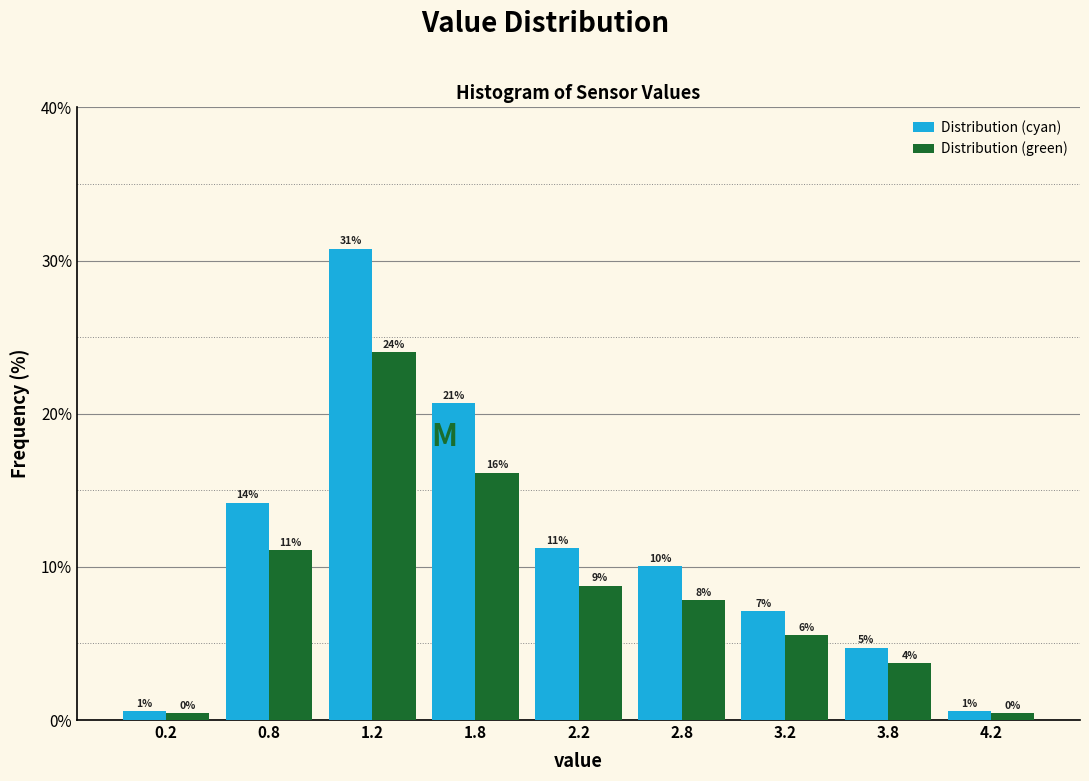

What are all the series names shown in the legend?

Distribution (cyan), Distribution (green)